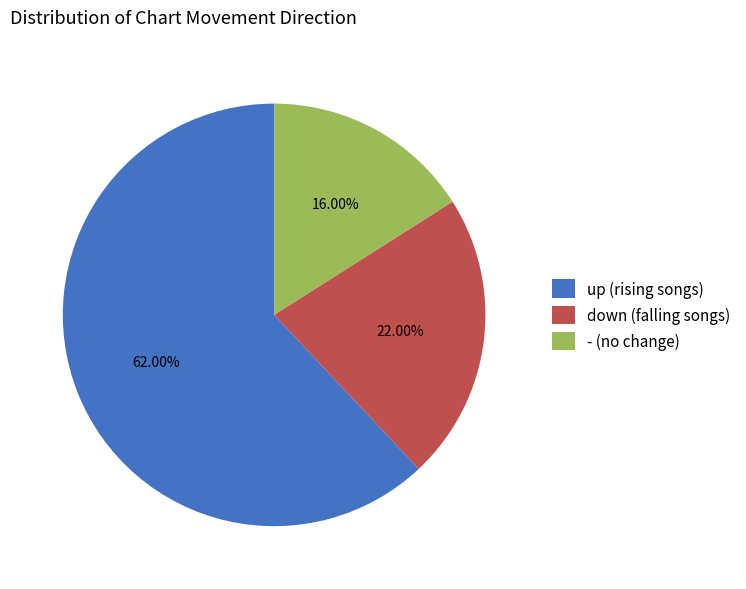

What percentage is the - slice, to the nearest percent?

16%